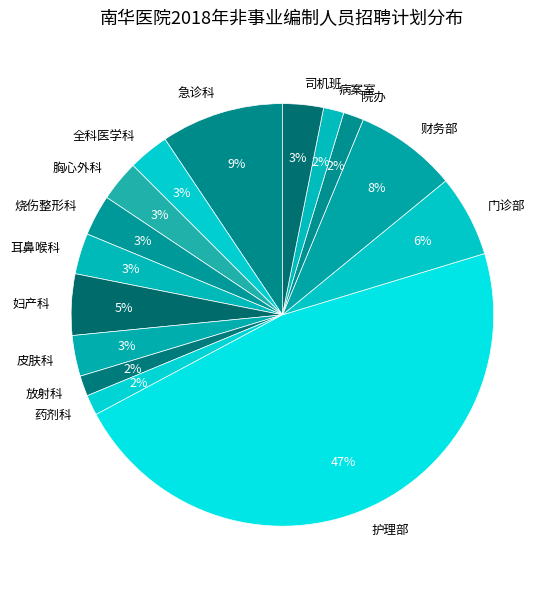

Is the sum of 耳鼻喉科 and 财务部 greater than half?

No